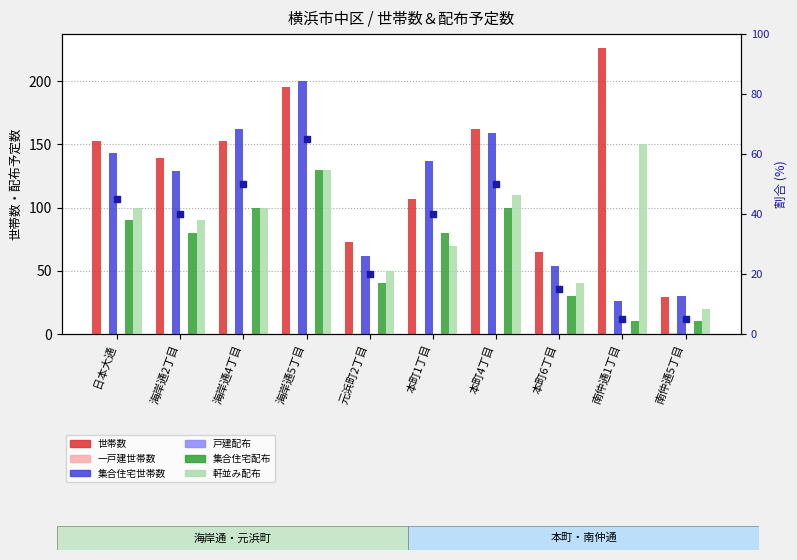

Which series has the largest total across all categories?

世帯数